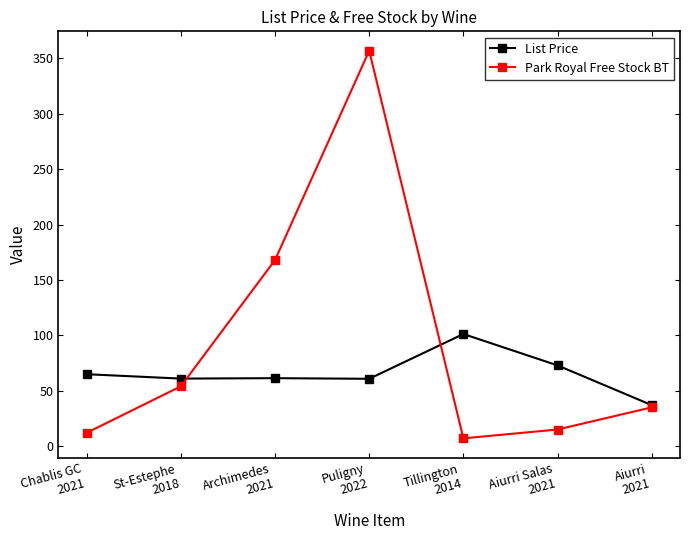

True or false: List Price and Park Royal Free Stock BT cross at least once.

True